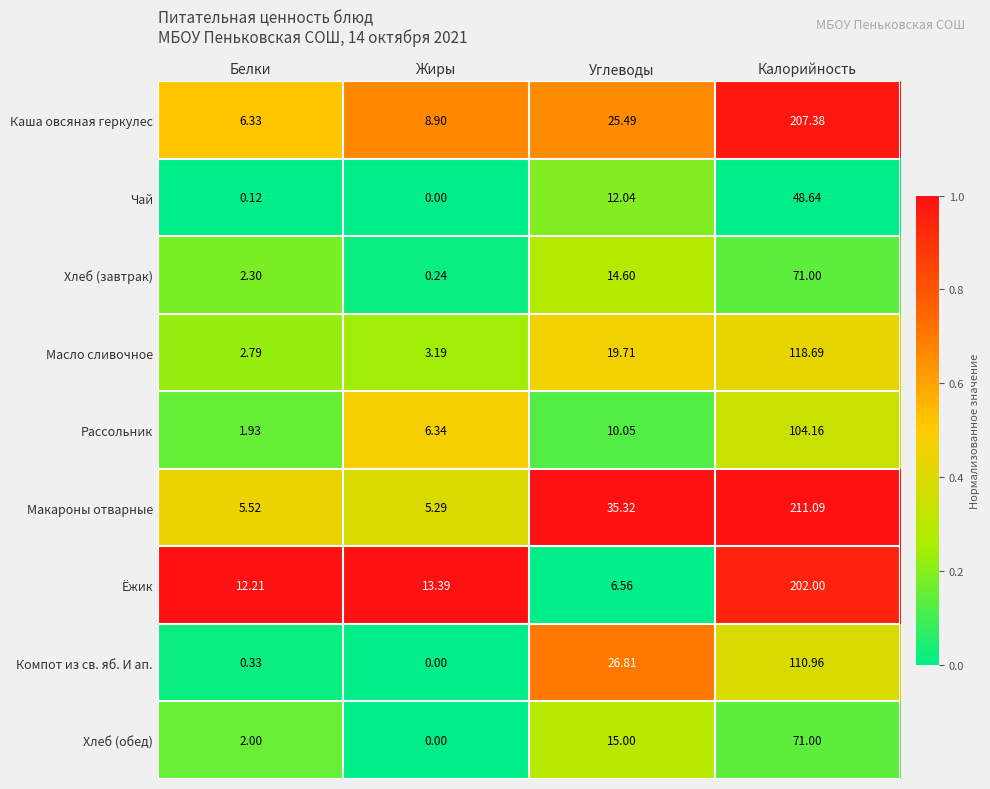

At which category is the sum across all series the highest?

Калорийность